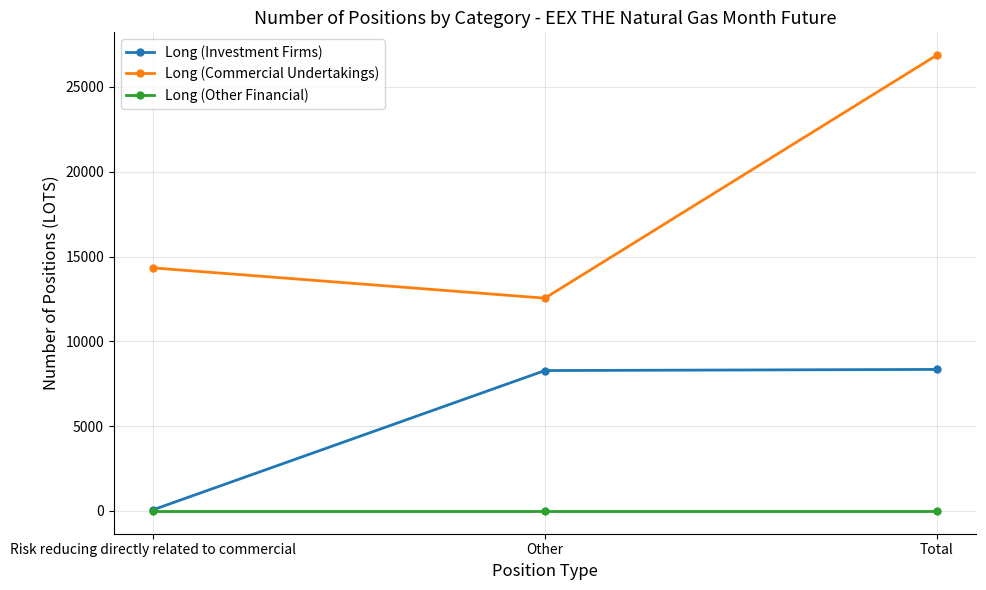

What is the difference between the Long (Commercial Undertakings) values at Total and Risk reducing directly related to commercial?

12545